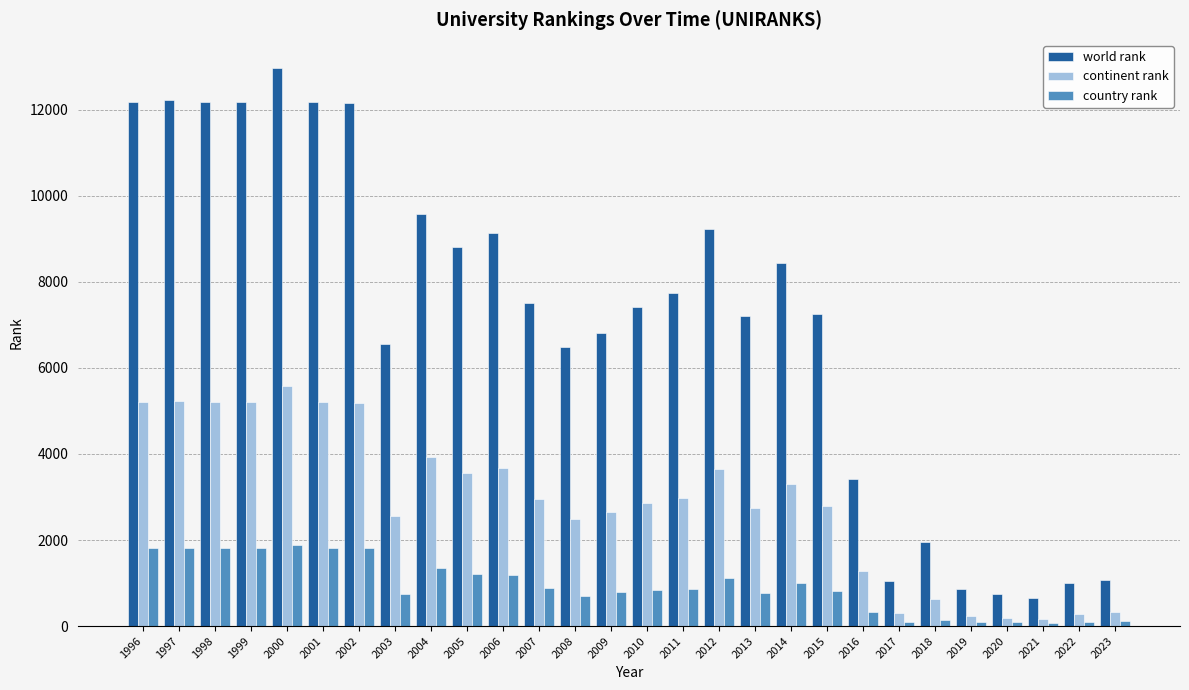

Does the chart contain any negative values?

No